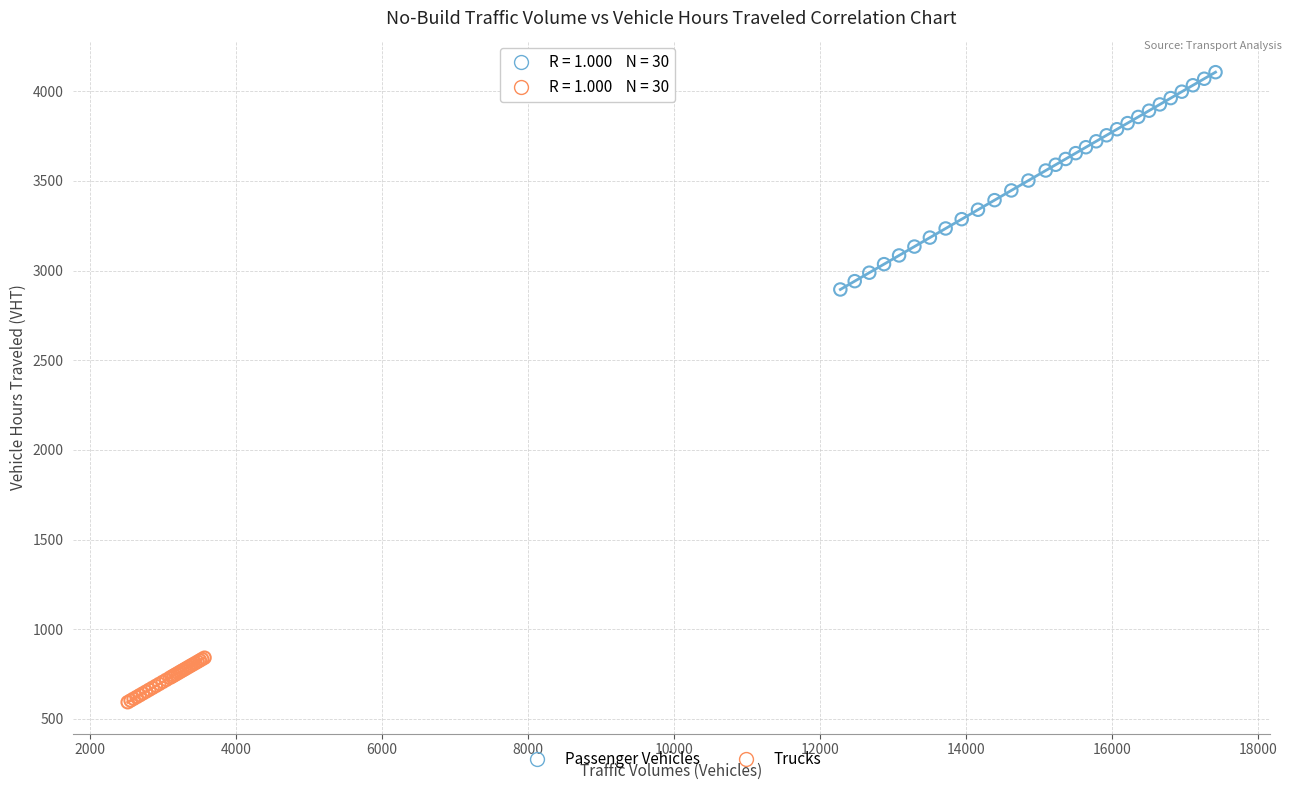

Which series contains the highest Y value?

Passenger Vehicles